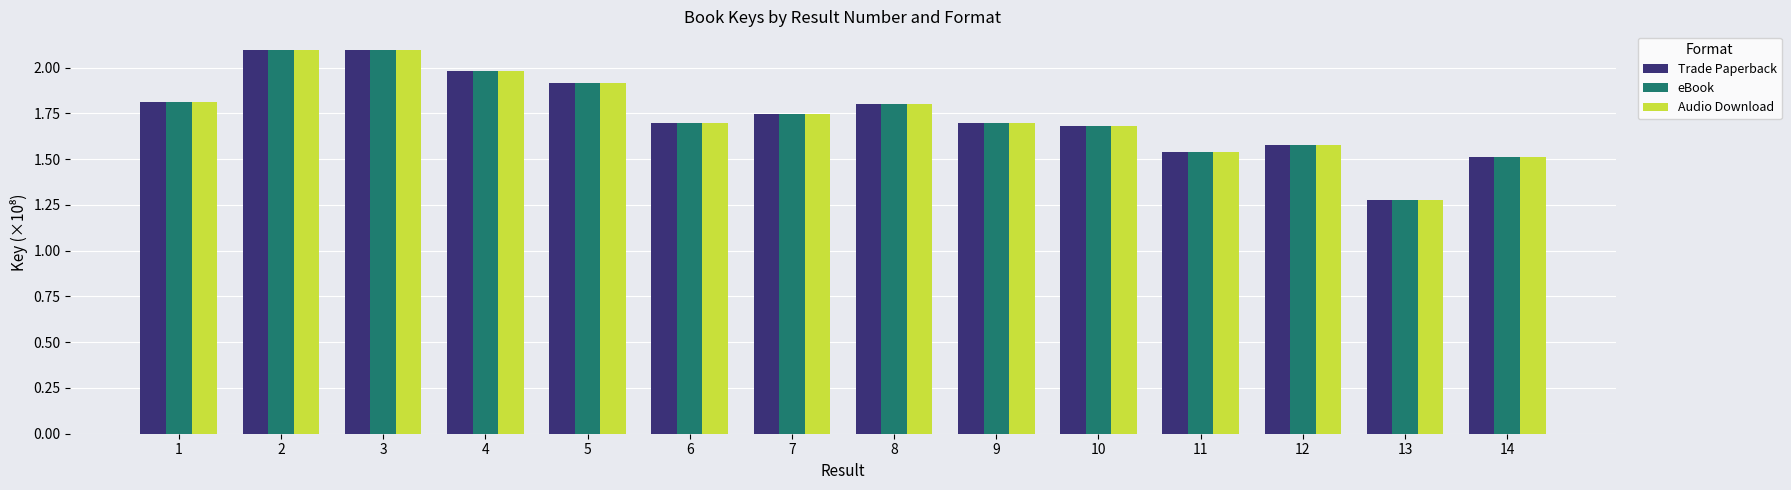

Does the chart contain stacked bars?

No